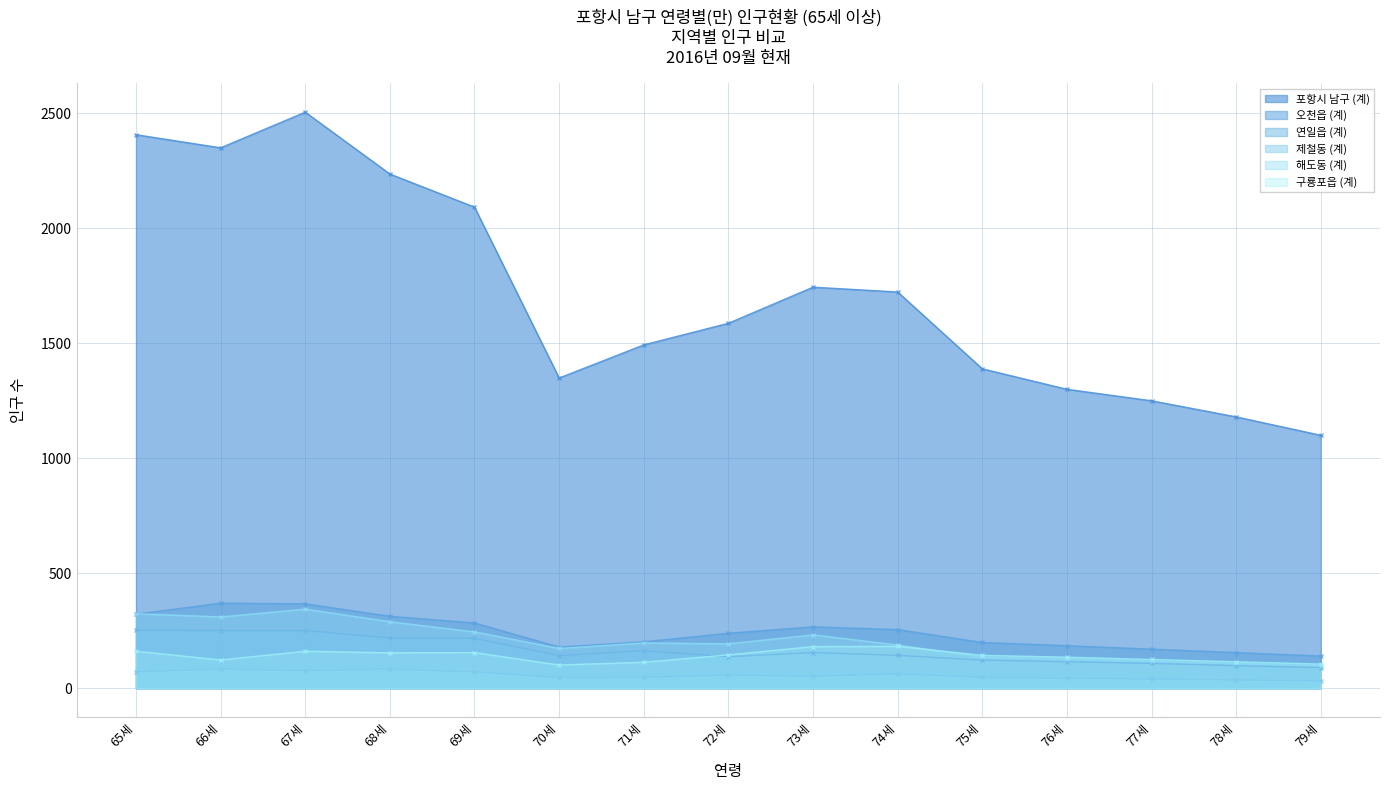

True or false: 연일읍 (계) and 포항시 남구 (계) cross at least once.

False